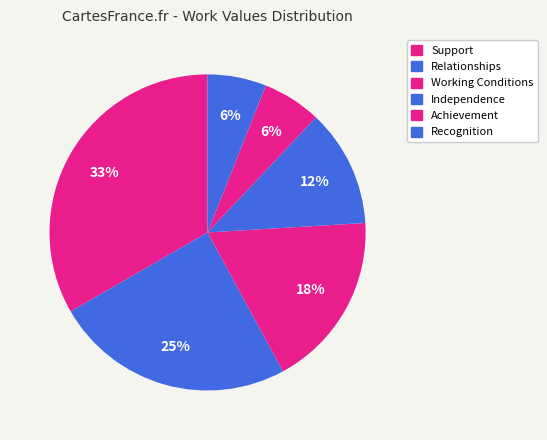

How many slices are in this pie chart?

6